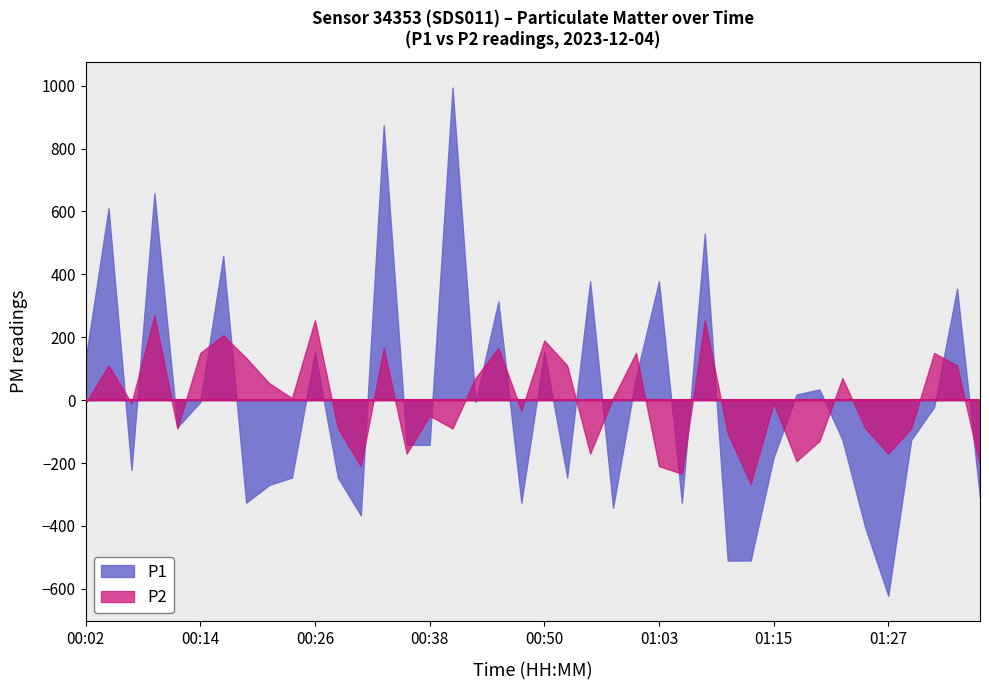

The value of P1 at 00:50 is 53.8. True or false?

False